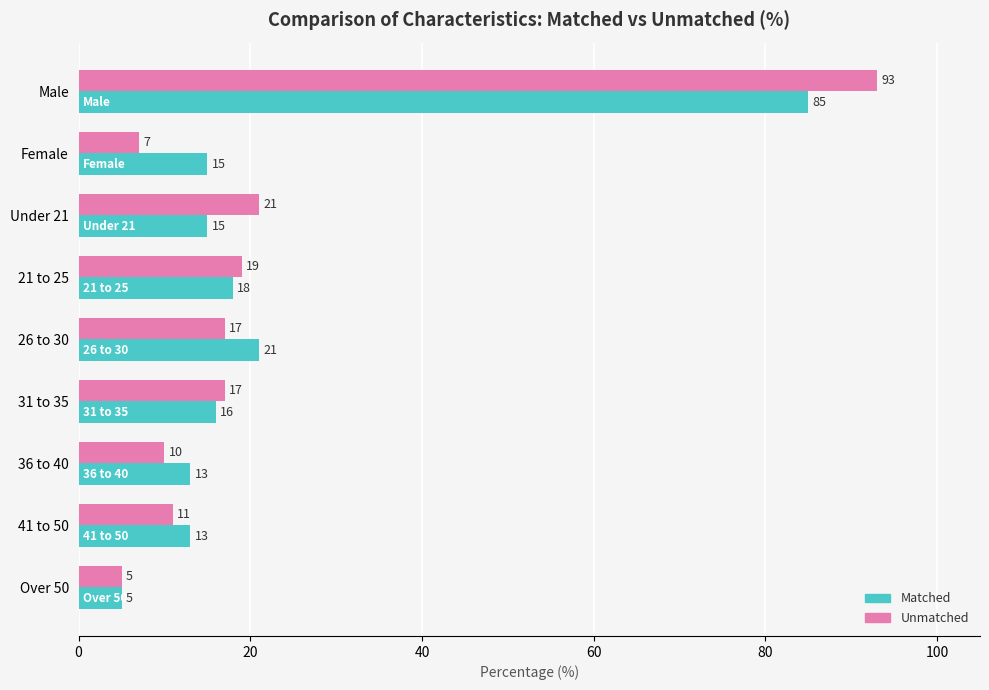

What is the difference between the second highest and second lowest values in the Matched series?

8